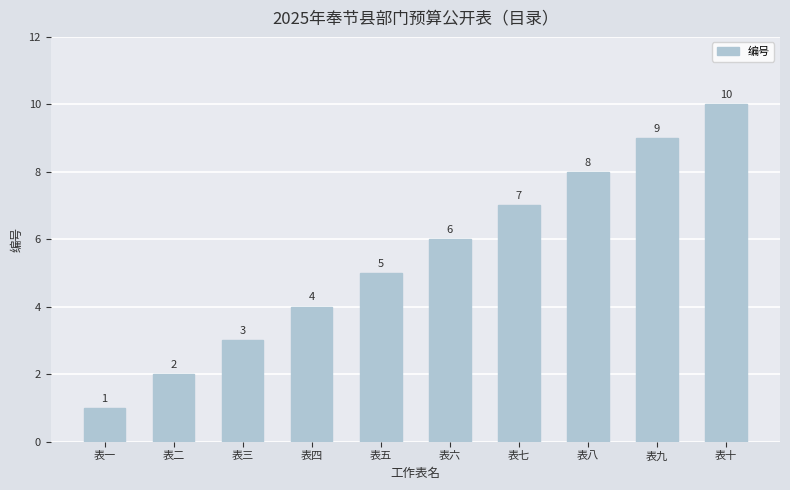

What is the ratio of the value at 表一 to the value at 表七?

0.1